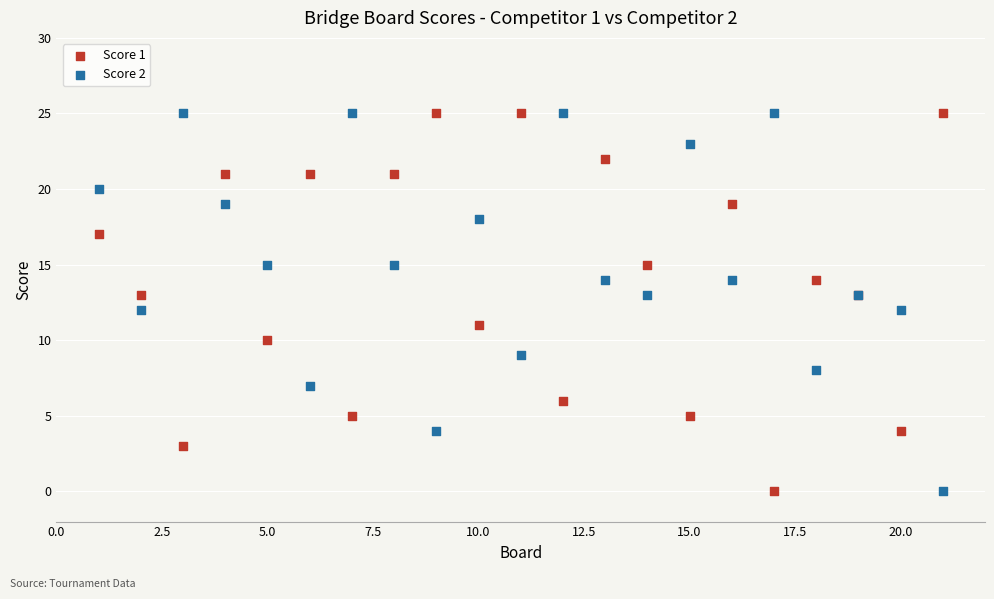

What are all the series names shown in the legend?

Score 1, Score 2